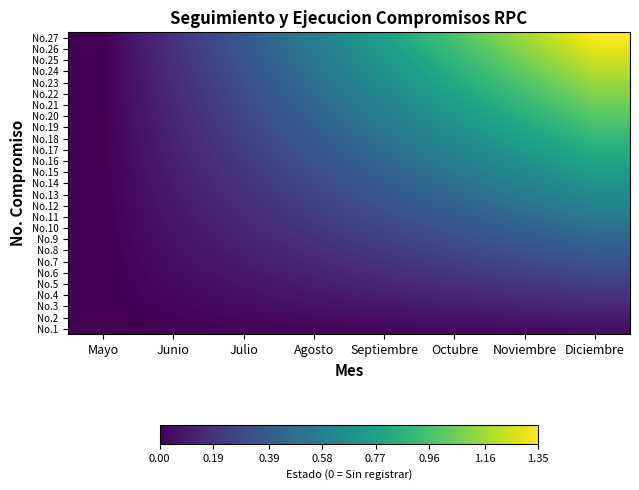

Reading left to right, transcribe all the data shown in this chart.

No.1: Mayo=0.0	Junio=0.0	Julio=0.0	Agosto=0.0	Septiembre=0.0	Octubre=0.0	Noviembre=0.0	Diciembre=0.1
No.2: Mayo=0.0	Junio=0.0	Julio=0.0	Agosto=0.0	Septiembre=0.1	Octubre=0.1	Noviembre=0.1	Diciembre=0.1
No.3: Mayo=0.0	Junio=0.0	Julio=0.0	Agosto=0.1	Septiembre=0.1	Octubre=0.1	Noviembre=0.1	Diciembre=0.1
No.4: Mayo=0.0	Junio=0.0	Julio=0.1	Agosto=0.1	Septiembre=0.1	Octubre=0.1	Noviembre=0.2	Diciembre=0.2
No.5: Mayo=0.0	Junio=0.0	Julio=0.1	Agosto=0.1	Septiembre=0.1	Octubre=0.2	Noviembre=0.2	Diciembre=0.2
No.6: Mayo=0.0	Junio=0.0	Julio=0.1	Agosto=0.1	Septiembre=0.2	Octubre=0.2	Noviembre=0.3	Diciembre=0.3
No.7: Mayo=0.0	Junio=0.1	Julio=0.1	Agosto=0.1	Septiembre=0.2	Octubre=0.2	Noviembre=0.3	Diciembre=0.3
No.8: Mayo=0.0	Junio=0.1	Julio=0.1	Agosto=0.2	Septiembre=0.2	Octubre=0.3	Noviembre=0.3	Diciembre=0.4
No.9: Mayo=0.0	Junio=0.1	Julio=0.1	Agosto=0.2	Septiembre=0.3	Octubre=0.3	Noviembre=0.4	Diciembre=0.5
No.10: Mayo=0.0	Junio=0.1	Julio=0.1	Agosto=0.2	Septiembre=0.3	Octubre=0.4	Noviembre=0.4	Diciembre=0.5
No.11: Mayo=0.0	Junio=0.1	Julio=0.2	Agosto=0.2	Septiembre=0.3	Octubre=0.4	Noviembre=0.5	Diciembre=0.6
No.12: Mayo=0.0	Junio=0.1	Julio=0.2	Agosto=0.3	Septiembre=0.3	Octubre=0.4	Noviembre=0.5	Diciembre=0.6
No.13: Mayo=0.0	Junio=0.1	Julio=0.2	Agosto=0.3	Septiembre=0.4	Octubre=0.5	Noviembre=0.6	Diciembre=0.7
No.14: Mayo=0.0	Junio=0.1	Julio=0.2	Agosto=0.3	Septiembre=0.4	Octubre=0.5	Noviembre=0.6	Diciembre=0.7
No.15: Mayo=0.0	Junio=0.1	Julio=0.2	Agosto=0.3	Septiembre=0.4	Octubre=0.5	Noviembre=0.6	Diciembre=0.8
No.16: Mayo=0.0	Junio=0.1	Julio=0.2	Agosto=0.3	Septiembre=0.5	Octubre=0.6	Noviembre=0.7	Diciembre=0.8
No.17: Mayo=0.0	Junio=0.1	Julio=0.2	Agosto=0.4	Septiembre=0.5	Octubre=0.6	Noviembre=0.7	Diciembre=0.9
No.18: Mayo=0.0	Junio=0.1	Julio=0.3	Agosto=0.4	Septiembre=0.5	Octubre=0.6	Noviembre=0.8	Diciembre=0.9
No.19: Mayo=0.0	Junio=0.1	Julio=0.3	Agosto=0.4	Septiembre=0.5	Octubre=0.7	Noviembre=0.8	Diciembre=1.0
No.20: Mayo=0.0	Junio=0.1	Julio=0.3	Agosto=0.4	Septiembre=0.6	Octubre=0.7	Noviembre=0.9	Diciembre=1.0
No.21: Mayo=0.0	Junio=0.1	Julio=0.3	Agosto=0.5	Septiembre=0.6	Octubre=0.8	Noviembre=0.9	Diciembre=1.1
No.22: Mayo=0.0	Junio=0.2	Julio=0.3	Agosto=0.5	Septiembre=0.6	Octubre=0.8	Noviembre=0.9	Diciembre=1.1
No.23: Mayo=0.0	Junio=0.2	Julio=0.3	Agosto=0.5	Septiembre=0.7	Octubre=0.8	Noviembre=1.0	Diciembre=1.2
No.24: Mayo=0.0	Junio=0.2	Julio=0.3	Agosto=0.5	Septiembre=0.7	Octubre=0.9	Noviembre=1.0	Diciembre=1.2
No.25: Mayo=0.0	Junio=0.2	Julio=0.4	Agosto=0.5	Septiembre=0.7	Octubre=0.9	Noviembre=1.1	Diciembre=1.2
No.26: Mayo=0.0	Junio=0.2	Julio=0.4	Agosto=0.6	Septiembre=0.7	Octubre=0.9	Noviembre=1.1	Diciembre=1.3
No.27: Mayo=0.0	Junio=0.2	Julio=0.4	Agosto=0.6	Septiembre=0.8	Octubre=1.0	Noviembre=1.2	Diciembre=1.4